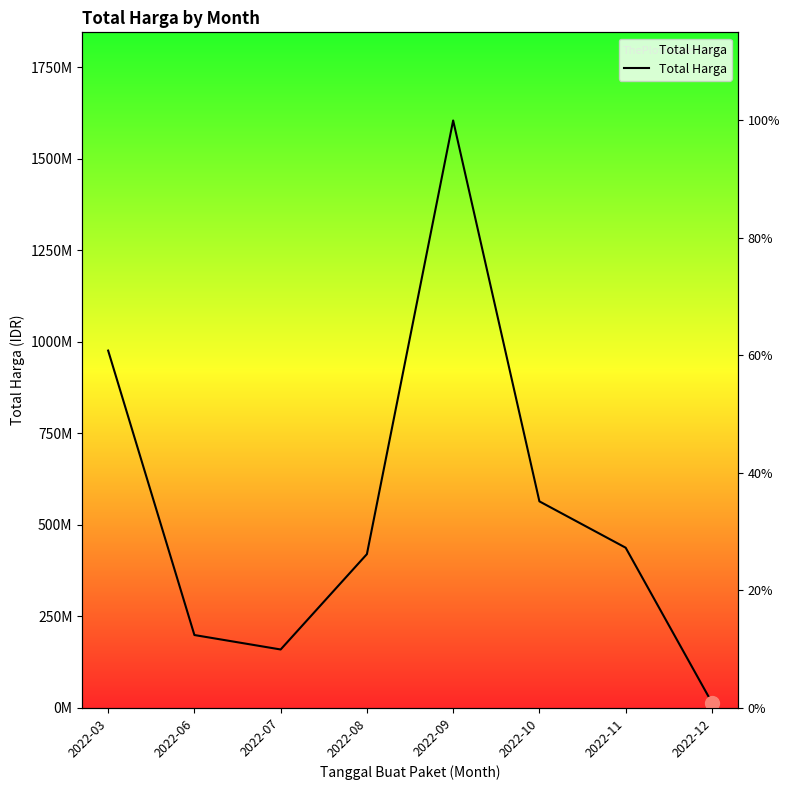

The chart shows a value of 437660000 at 2022-11. True or false?

True